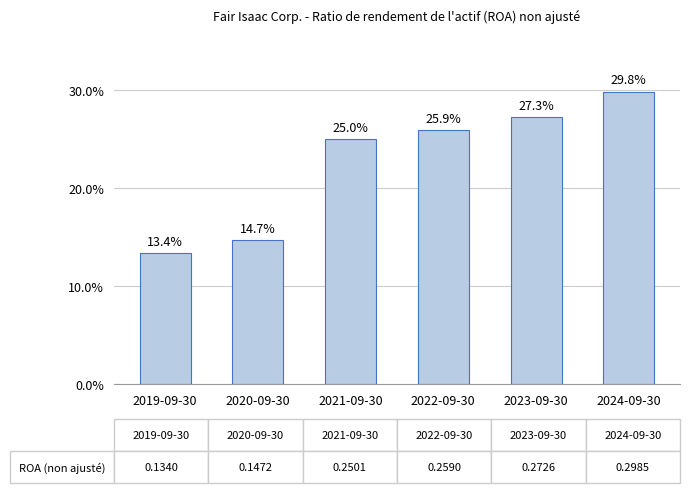

Does the chart contain any negative values?

No